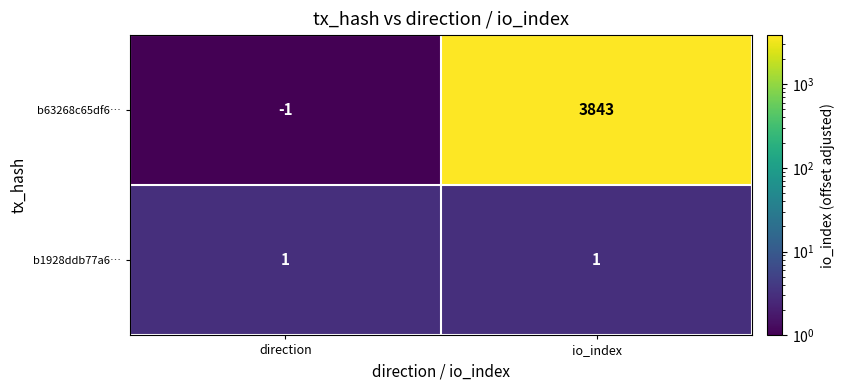

Which series has the widest spread of values?

b63268c65df6…